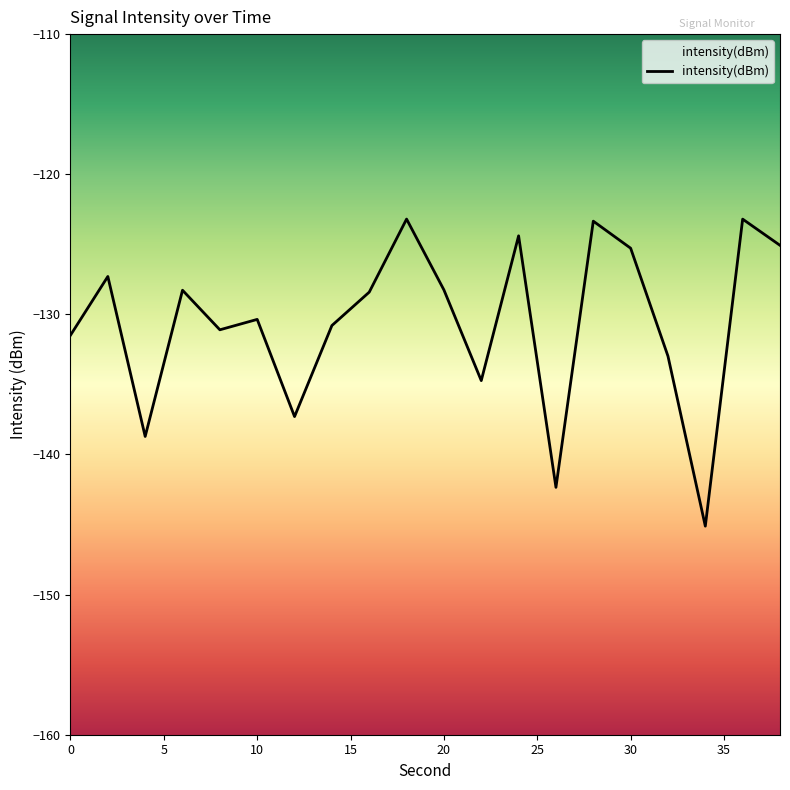

What is the difference between the values at 16 and 6?

0.1